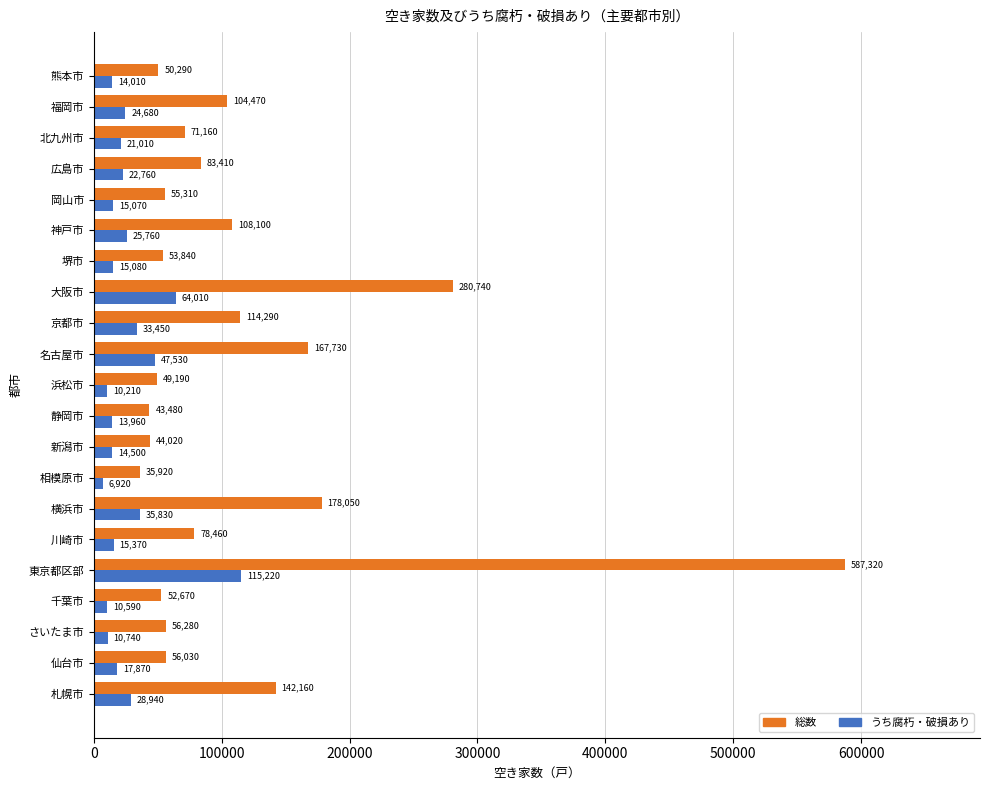

Count the number of data series in this chart.

2